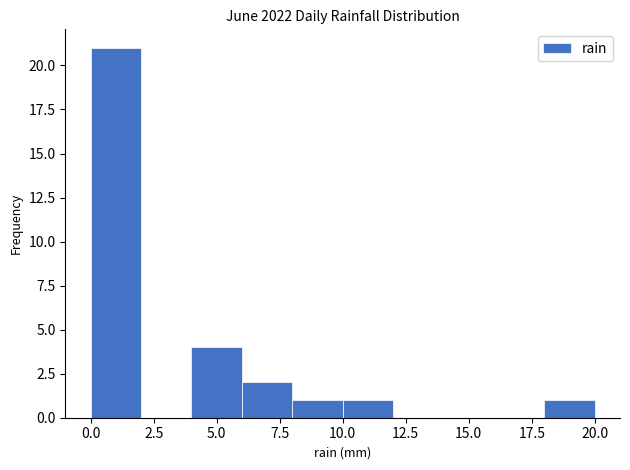

Which range on the x-axis has the tallest bar?

0 to 2